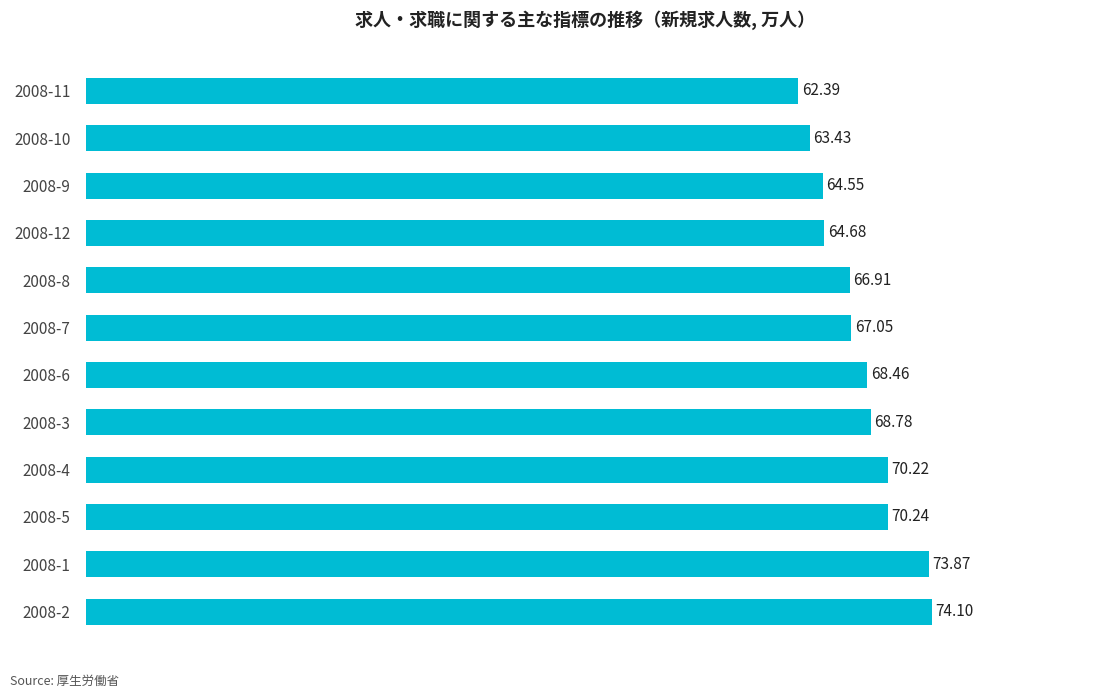

What is the change in value from 2008-10 to 2008-11?

-1.0